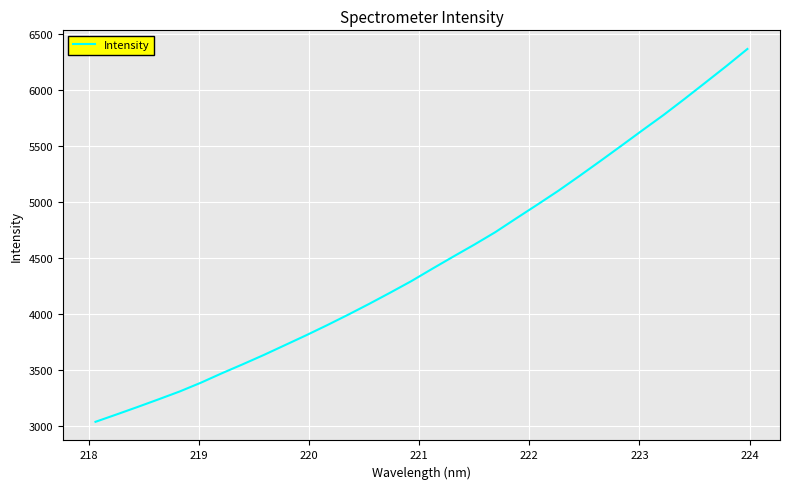

What is the minimum value shown in the chart?

3040.5